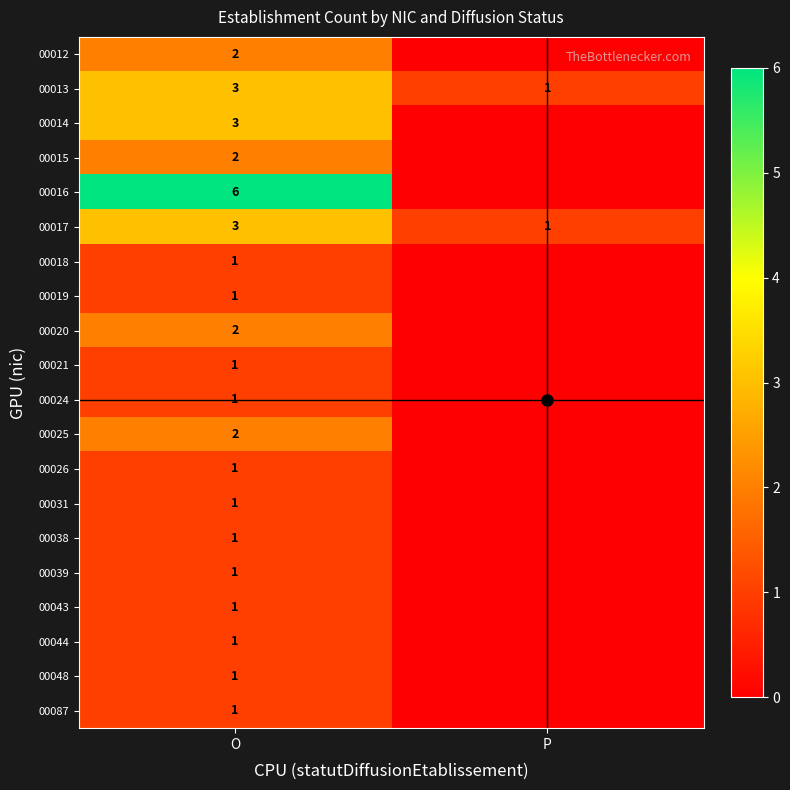

True or false: 00044 has a value of 1 at O.

True